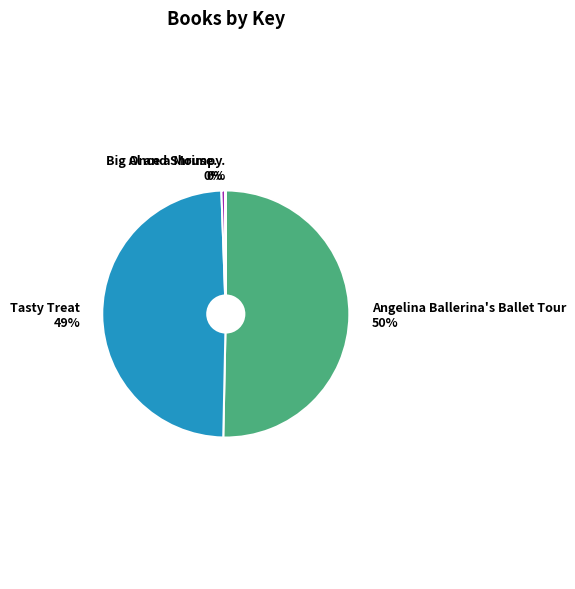

To the nearest percent, what portion does Tasty Treat represent?

49%